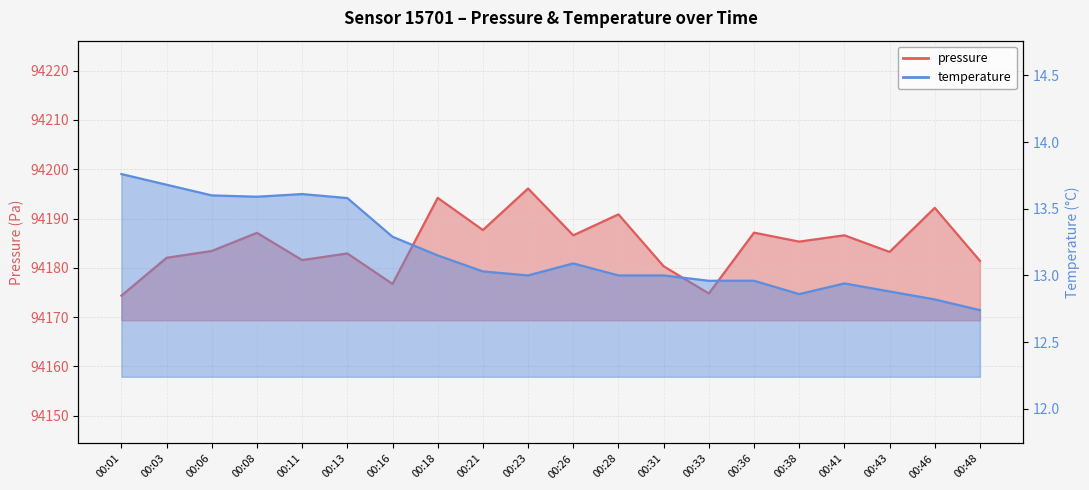

Reading left to right, list all the values displayed in this chart.

pressure: 00:01=94174.3	00:03=94182.0	00:06=94183.4	00:08=94187.1	00:11=94181.6	00:13=94182.9	00:16=94176.7	00:18=94194.2	00:21=94187.7	00:23=94196.1	00:26=94186.6	00:28=94190.8	00:31=94180.3	00:33=94174.8	00:36=94187.1	00:38=94185.3	00:41=94186.6	00:43=94183.2	00:46=94192.2	00:48=94181.4
temperature: 00:01=13.8	00:03=13.7	00:06=13.6	00:08=13.6	00:11=13.6	00:13=13.6	00:16=13.3	00:18=13.2	00:21=13.0	00:23=13.0	00:26=13.1	00:28=13.0	00:31=13.0	00:33=13.0	00:36=13.0	00:38=12.9	00:41=12.9	00:43=12.9	00:46=12.8	00:48=12.7